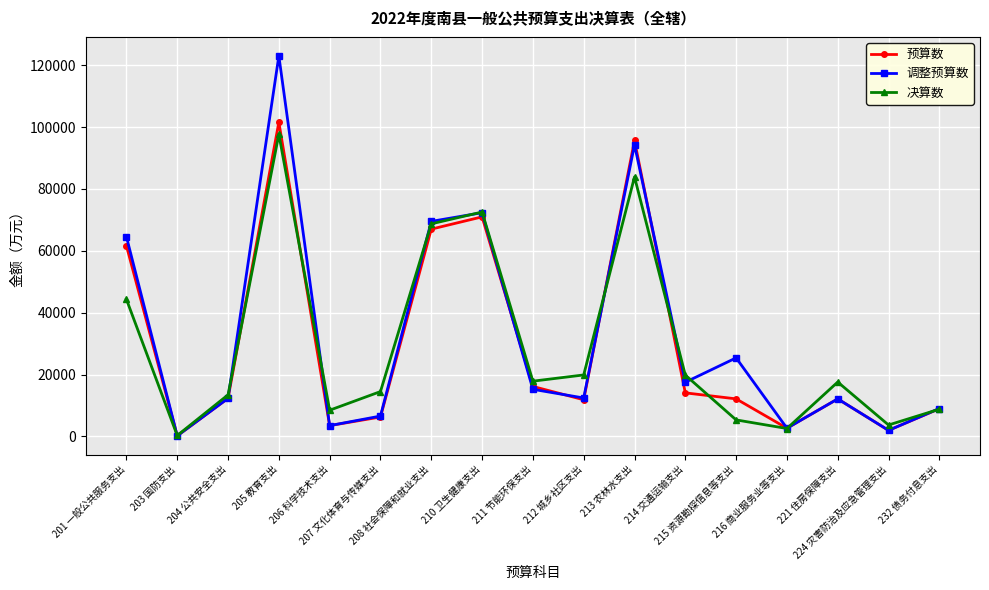

What is the greatest value displayed?

123000